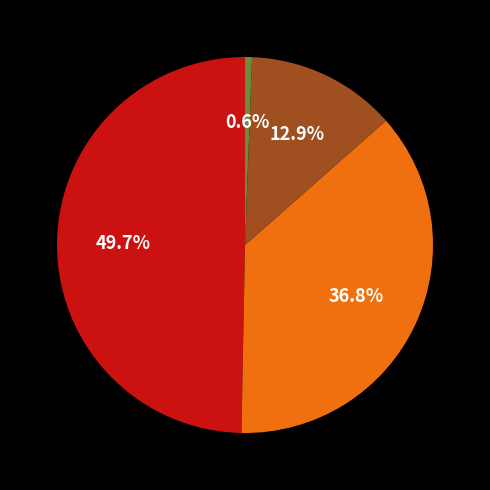

Is there any slice that represents more than half of the pie?

No